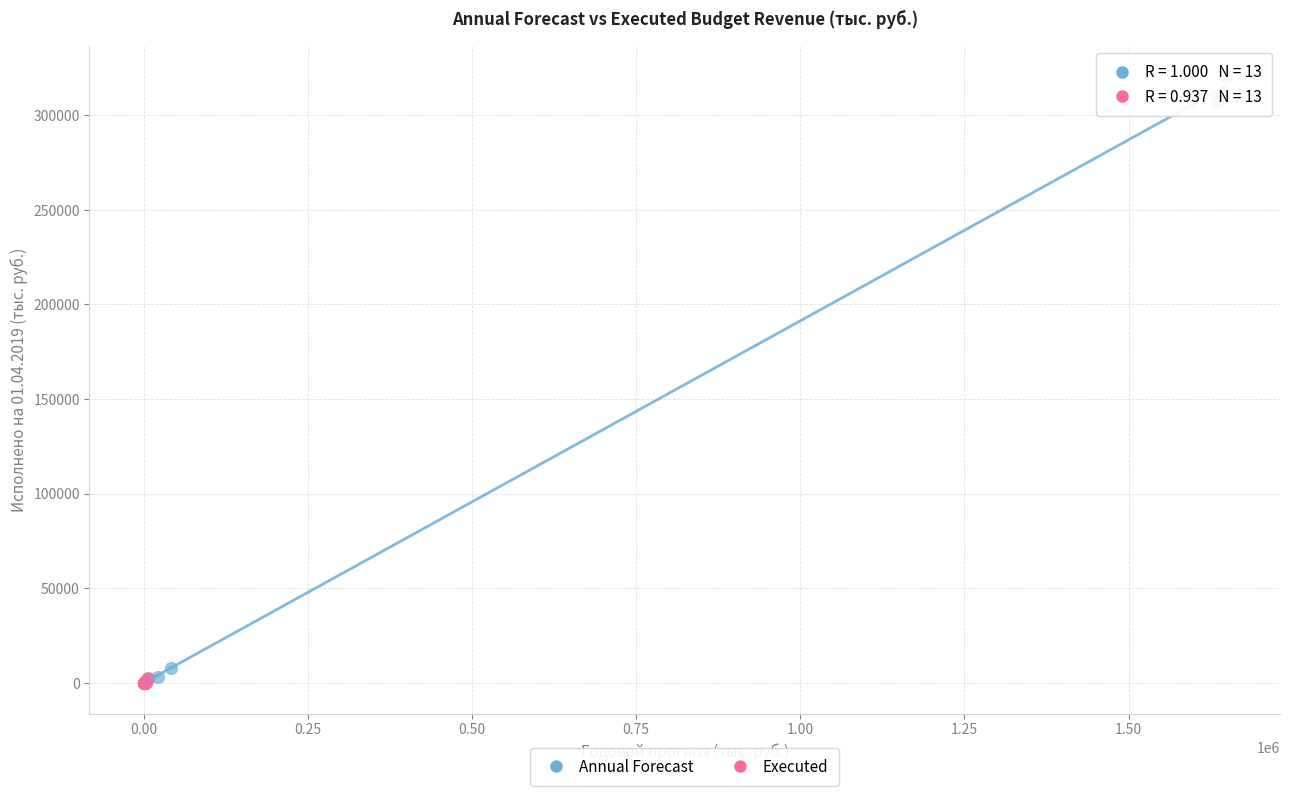

What are all the series names shown in the legend?

Annual Forecast, Executed